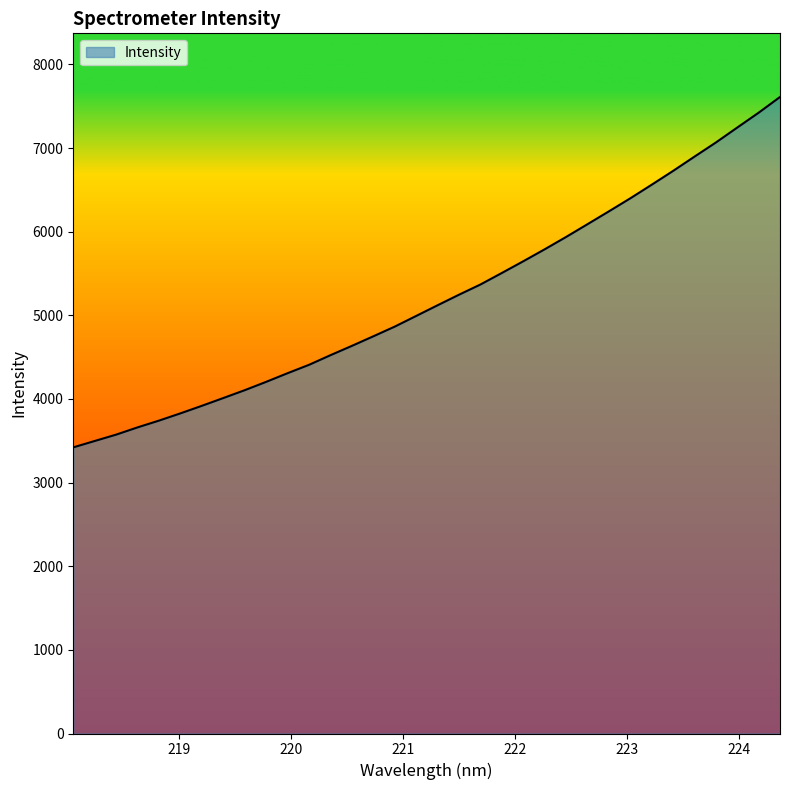

What is the maximum value shown in the chart?

7610.9